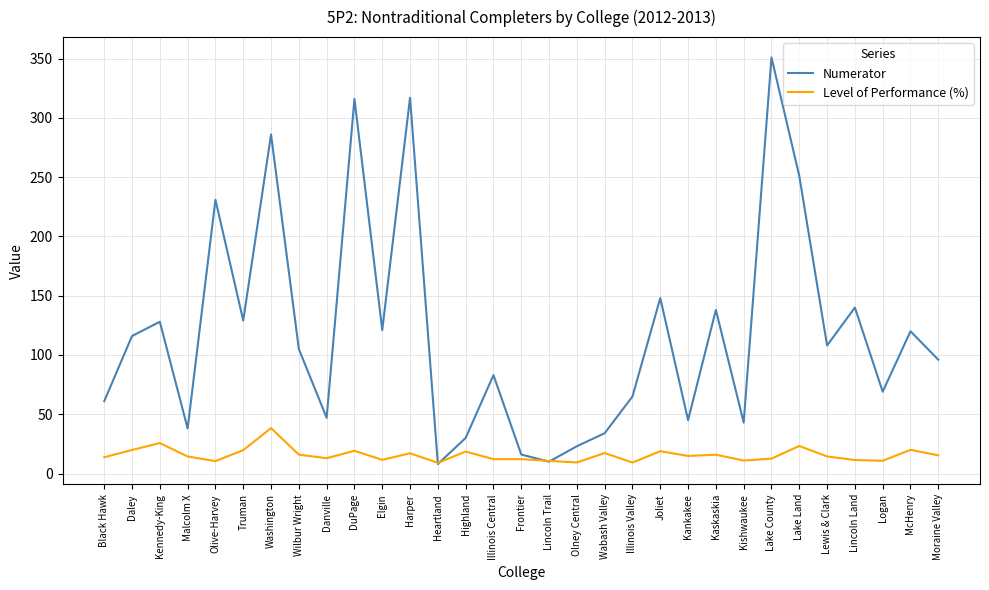

How many interior local valleys does the Numerator series have?

10